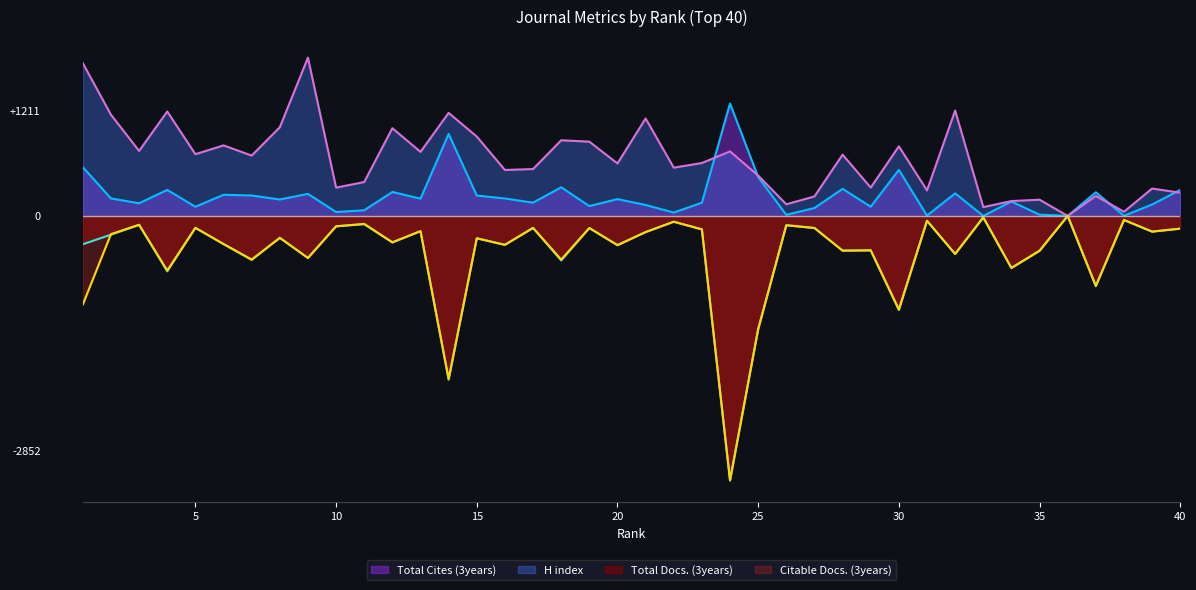

Which series has the widest spread of values?

Total Docs. (3years)